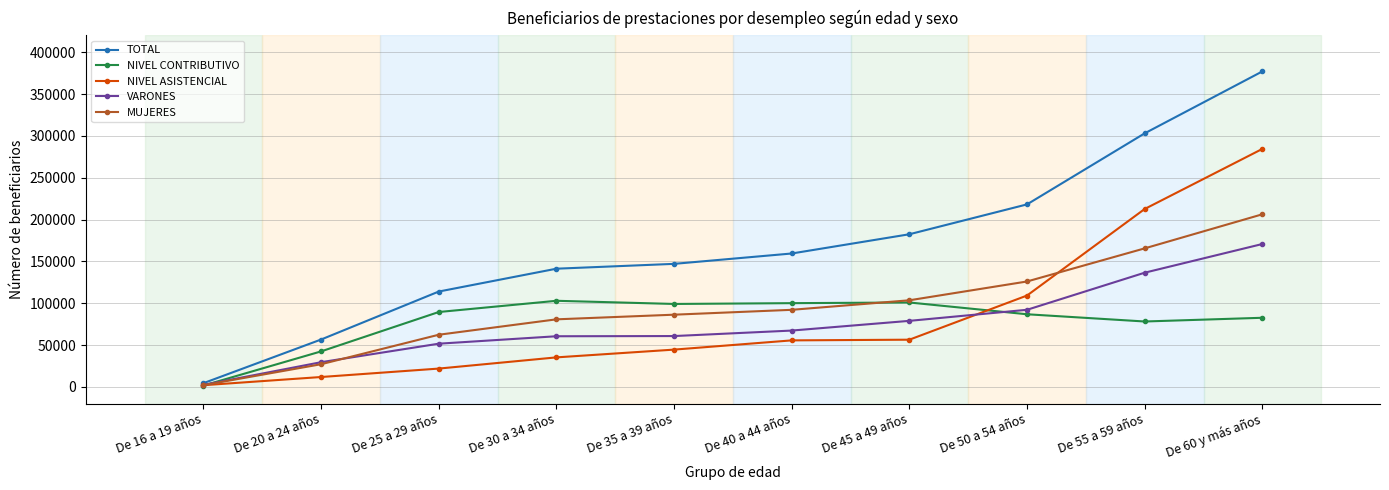

The value of MUJERES at De 55 a 59 años is 46413. True or false?

False